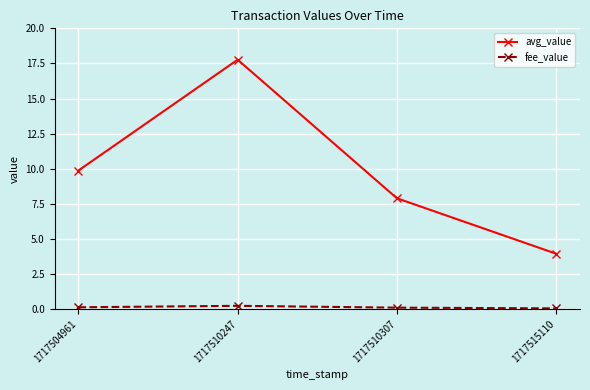

Count the number of data series in this chart.

2